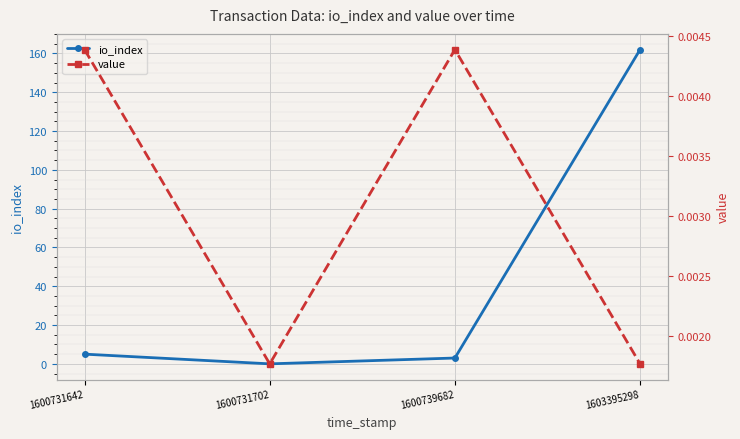

Does the chart display data point markers on the line(s)?

Yes